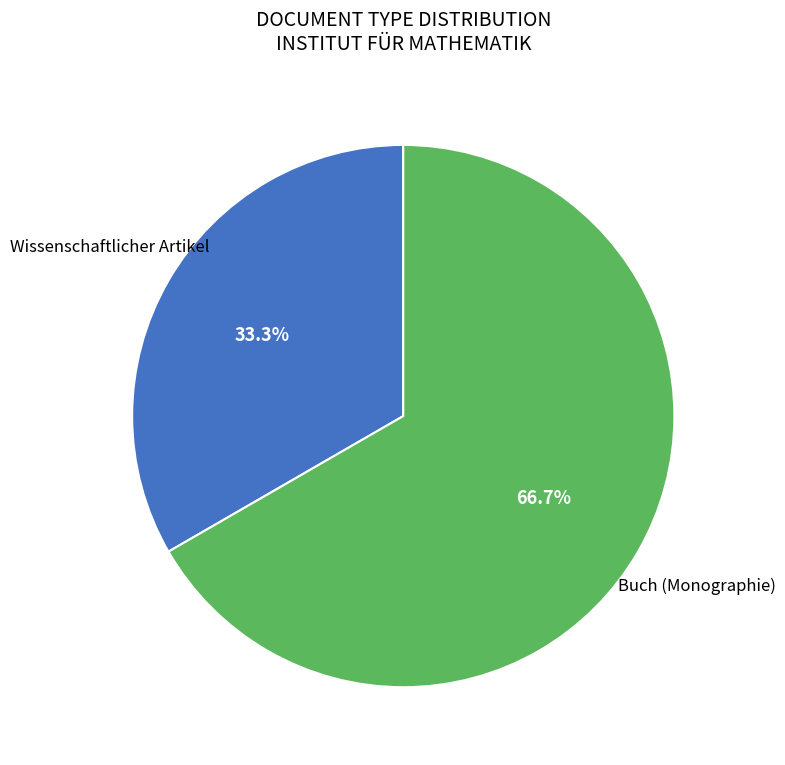

Is there a majority slice in this chart?

Yes